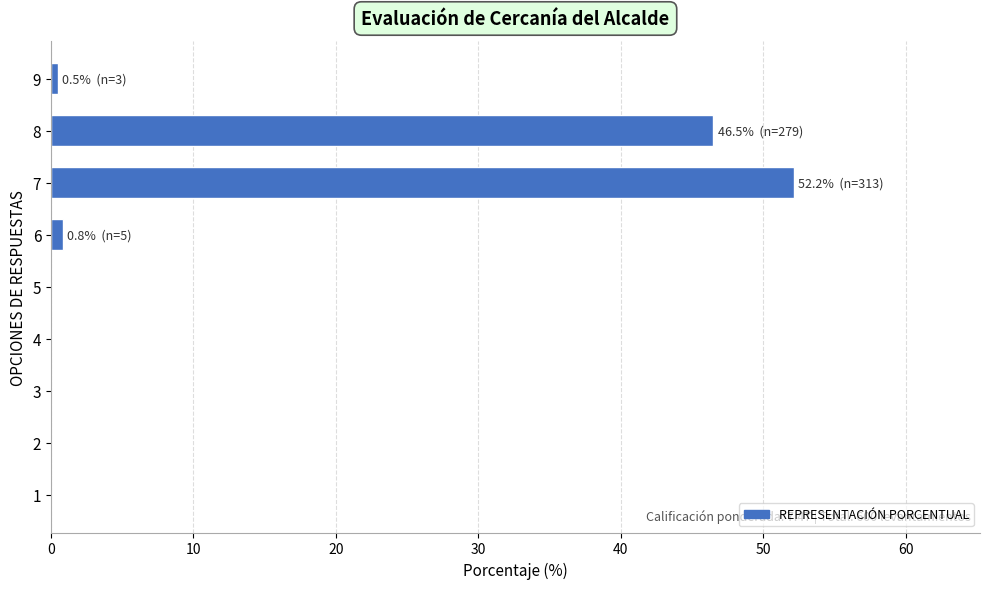

What is the change in value from 2 to 7?

+52.2